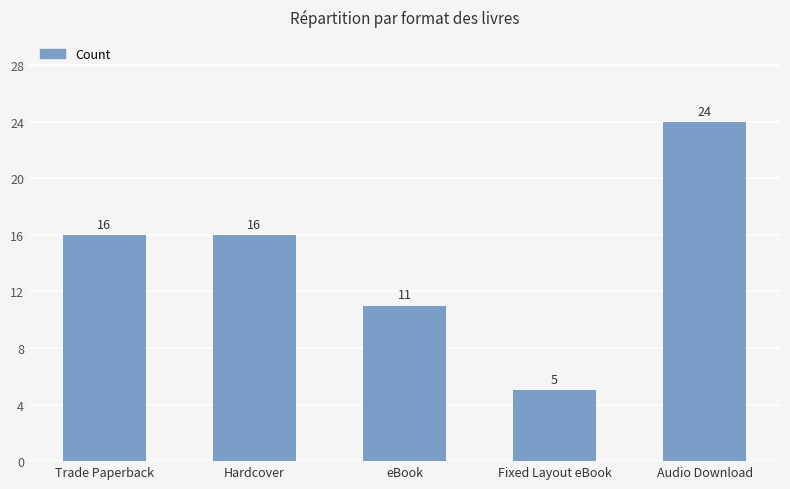

Count the values in the range 11 to 16.

3